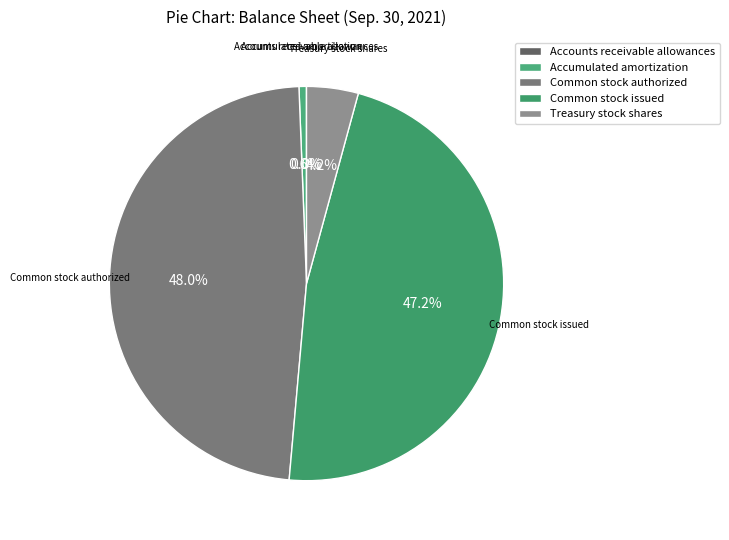

Which has a higher value, Accumulated amortization or Common stock issued?

Common stock issued